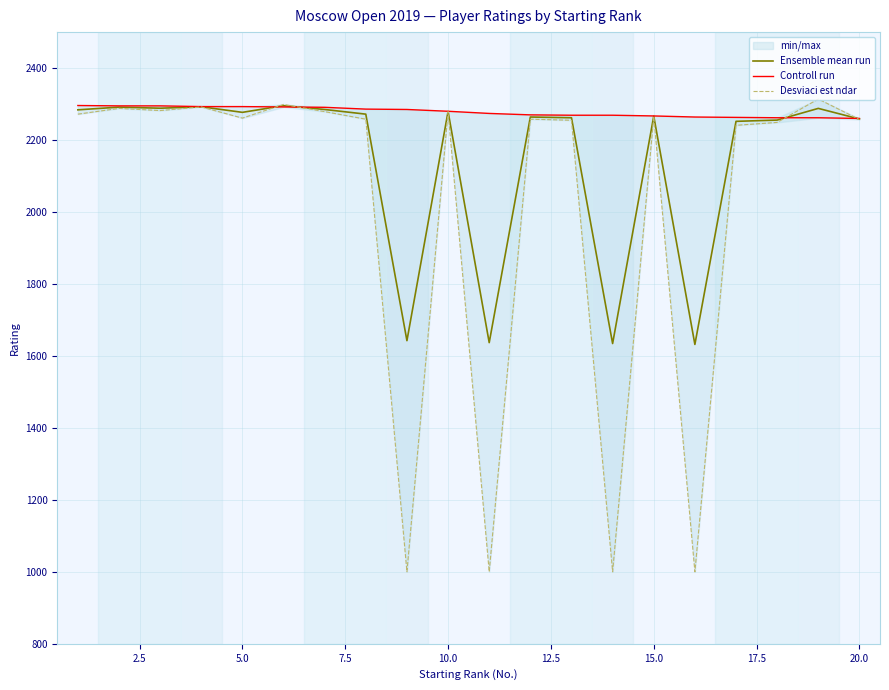

Which series ends up on top after the final intersection of Controll run and Ensemble mean run?

Controll run